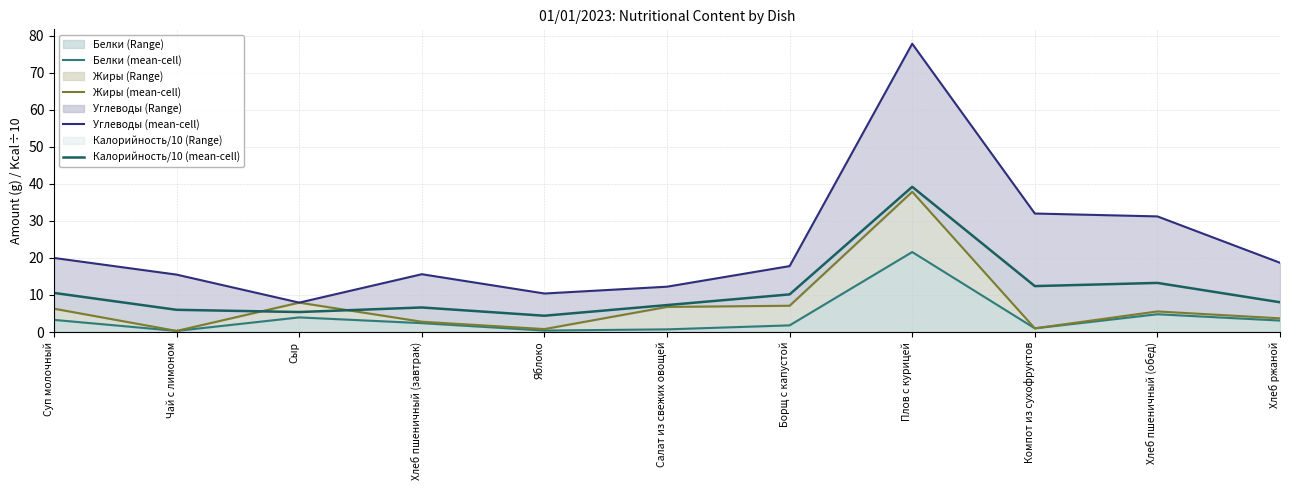

What is the label of the 8th point from the right?

Хлеб пшеничный (завтрак)